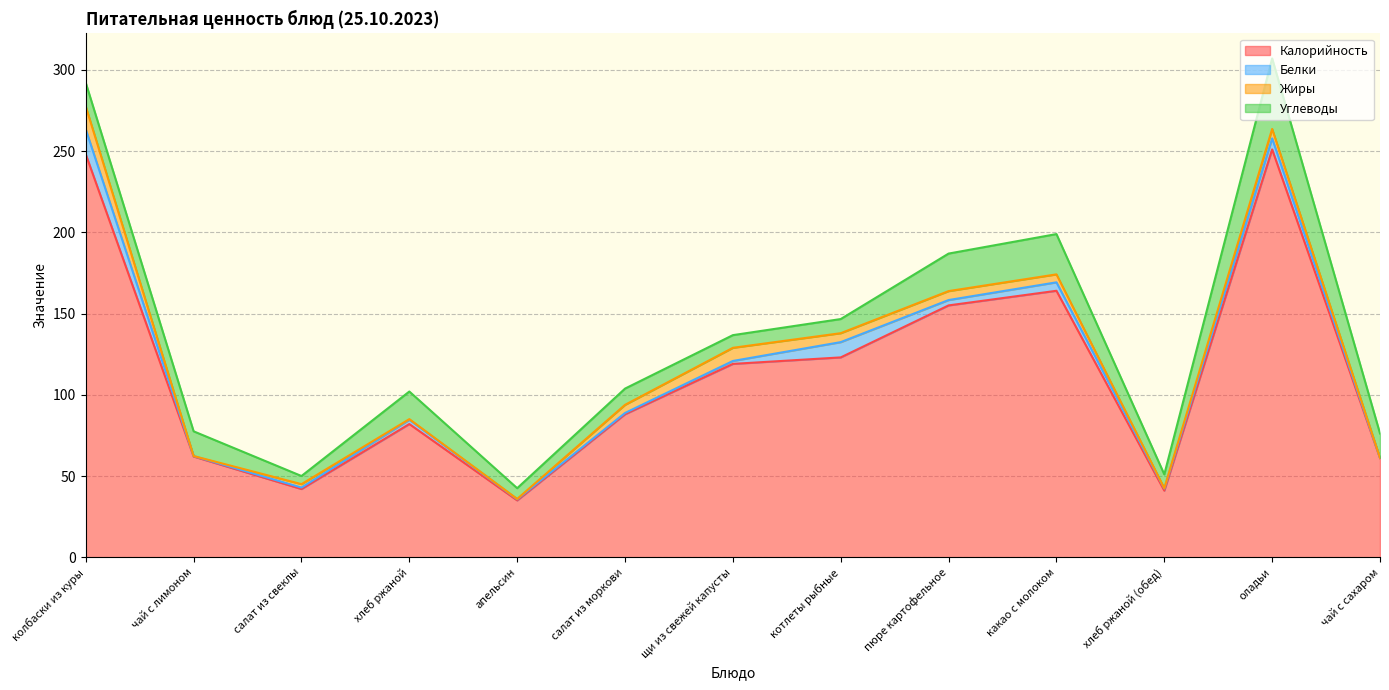

What is the difference between the maximum and minimum values in the Углеводы series?

38.4